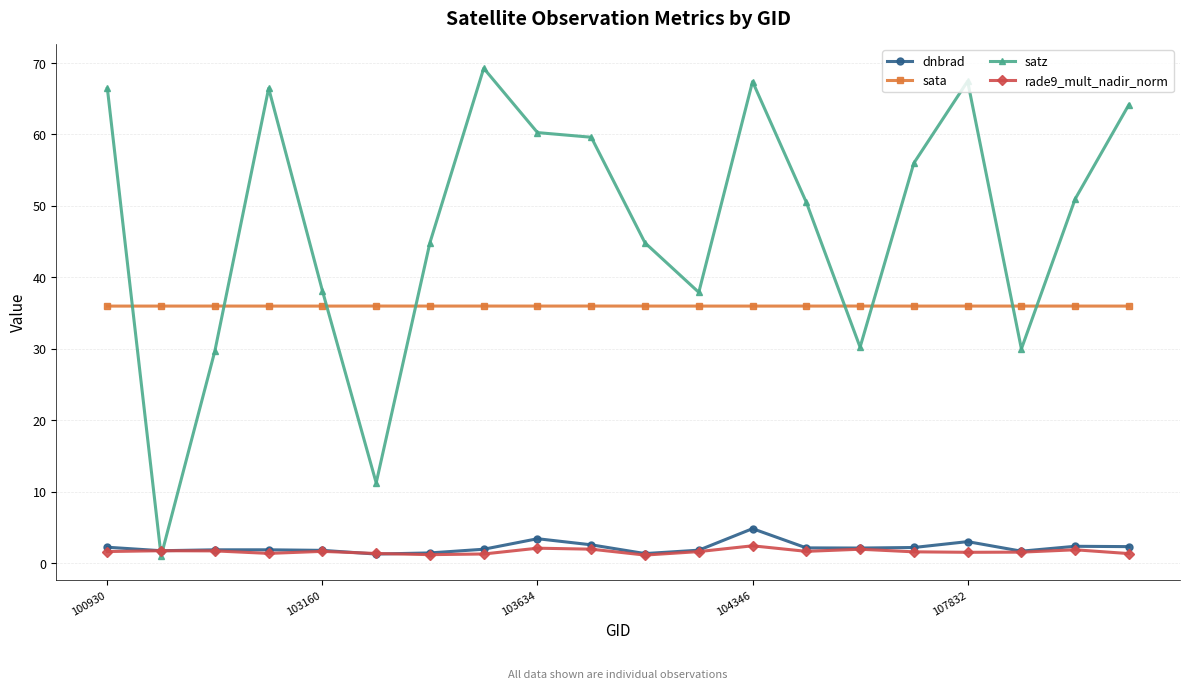

Which series has the largest total across all categories?

satz